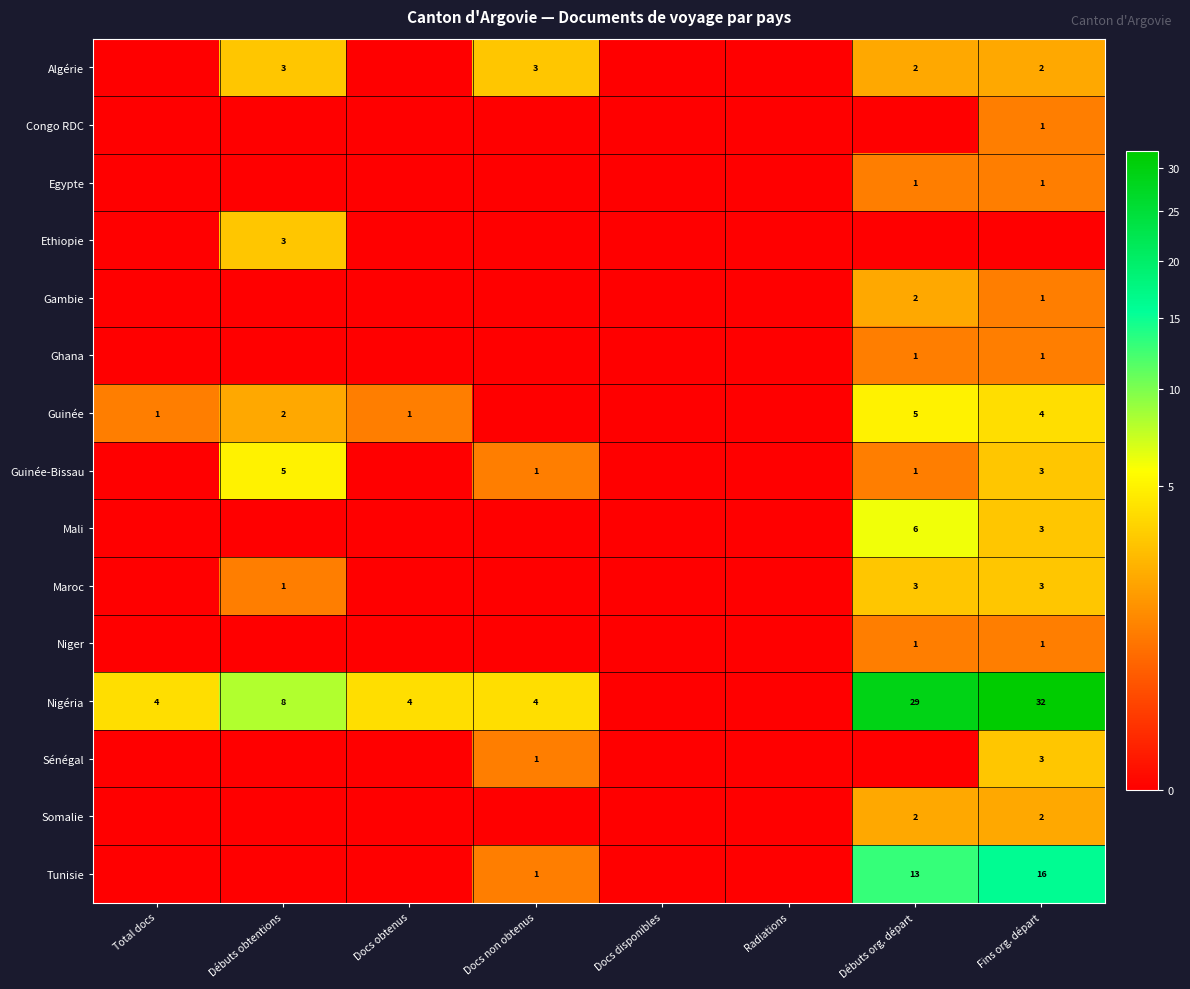

At which category is the sum across all series the highest?

Fins org. départ